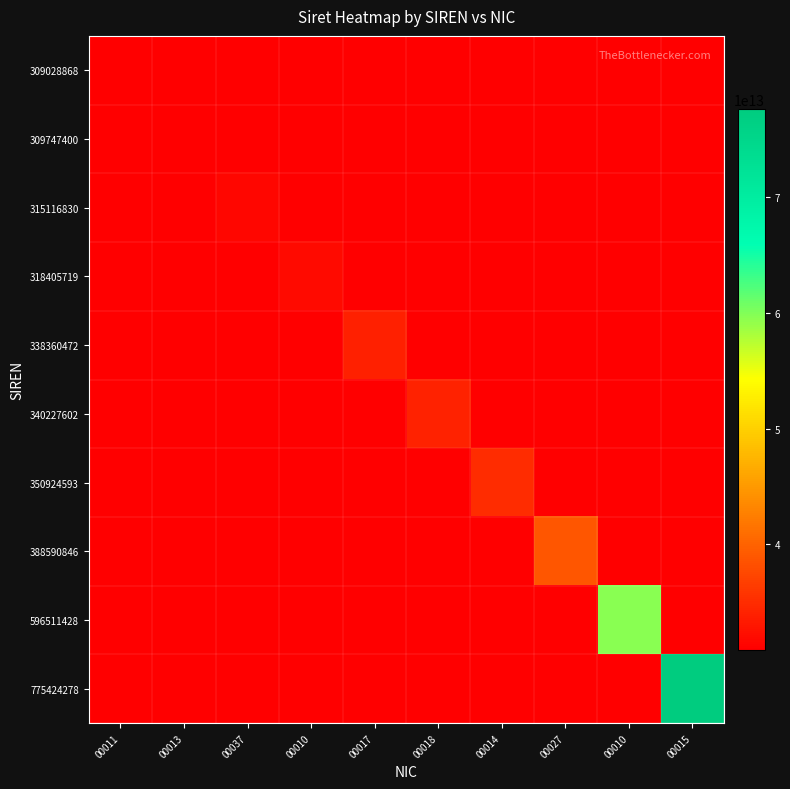

Where is 309028868 nearest to the value 15451443400005?

00013